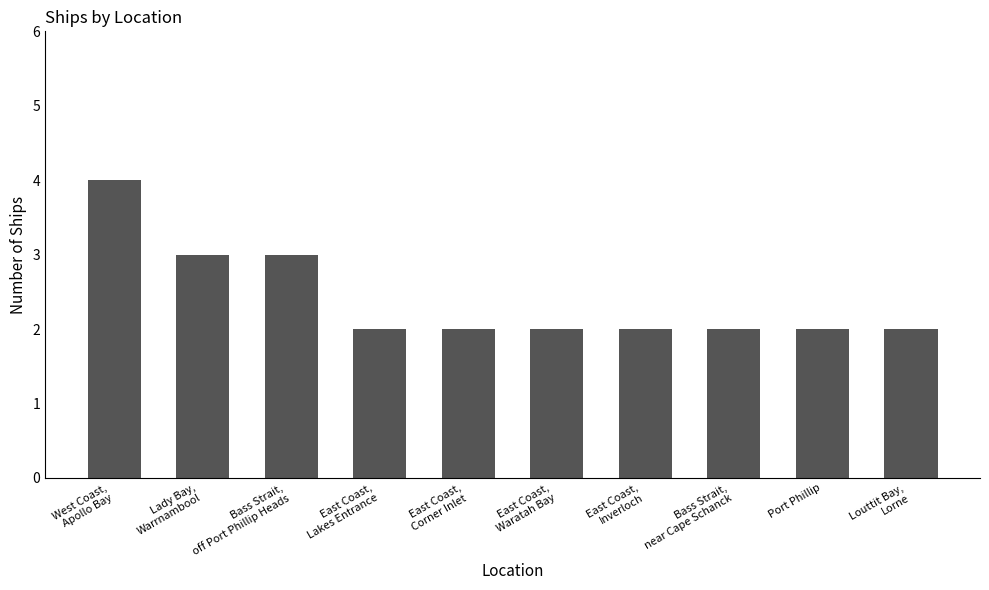

True or false: the data shows 2 at Port Phillip.

True